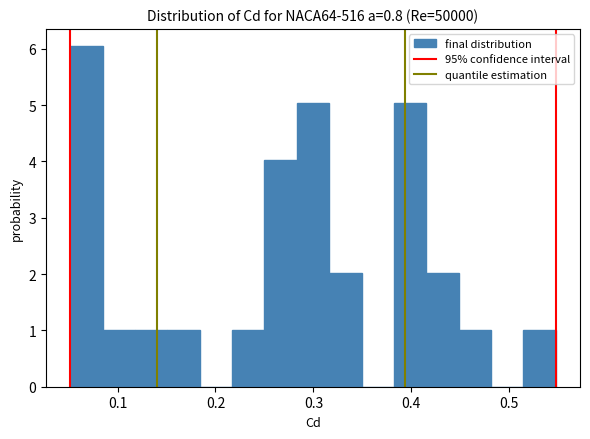

Around what value on the x-axis is the tallest bar? Give the approximate position of its centre, as read against the axis.

0.07